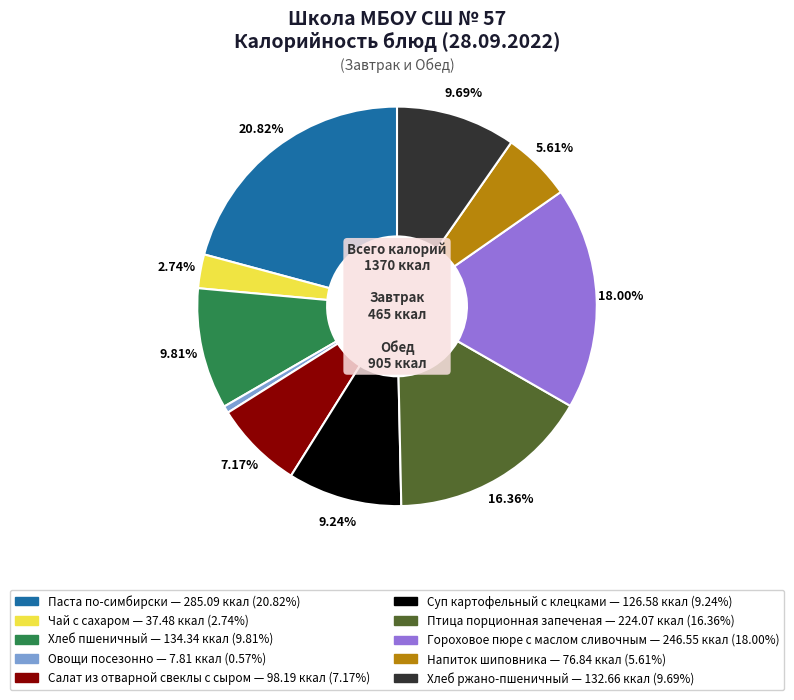

How much of the chart is everything except Напиток шиповника?

94.4%